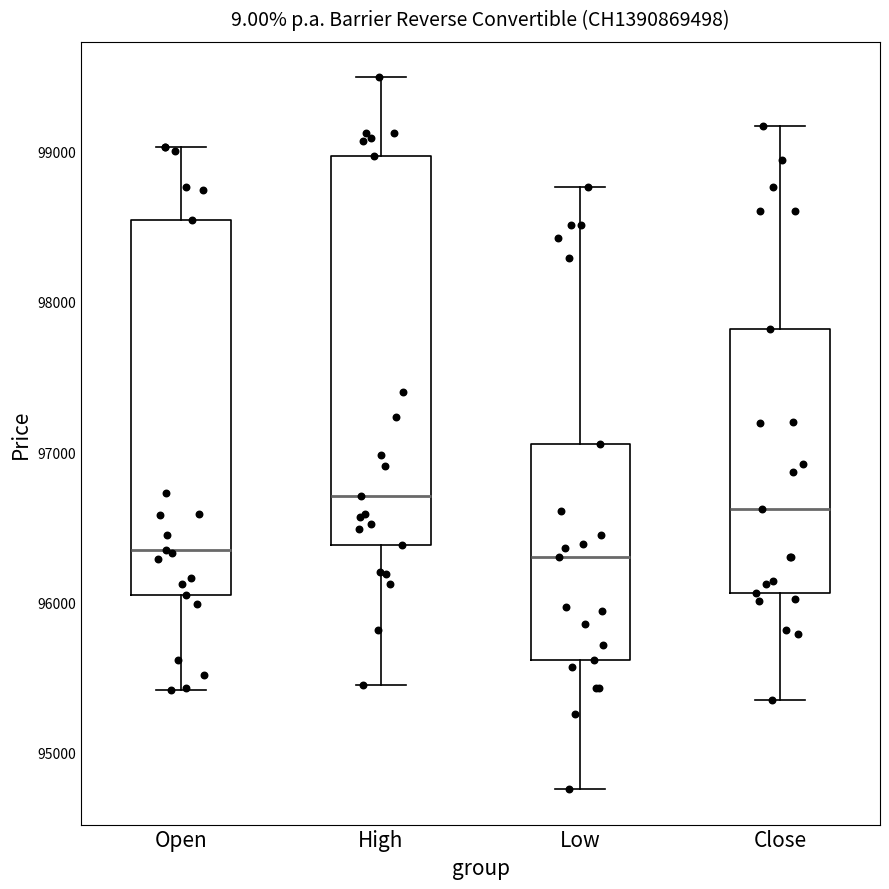

Reading left to right, transcribe this box plot: for each box, give where its median line is, the range the box spans, and where its two whiskers end, as read against the y-axis. The values are not printed on the chart, so give them approximately, as read against the axis.

Open: median 96400, box 96100 to 98500, whiskers 95400 to 99000
High: median 96700, box 96400 to 99000, whiskers 95500 to 99500
Low: median 96300, box 95600 to 97100, whiskers 94800 to 98800
Close: median 96600, box 96100 to 97800, whiskers 95400 to 99200